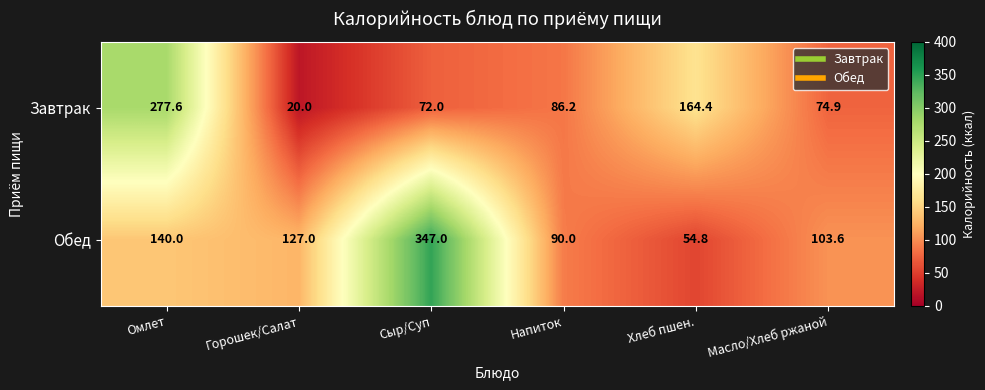

Which category has the lowest value in the Завтрак series?

Горошек/Салат